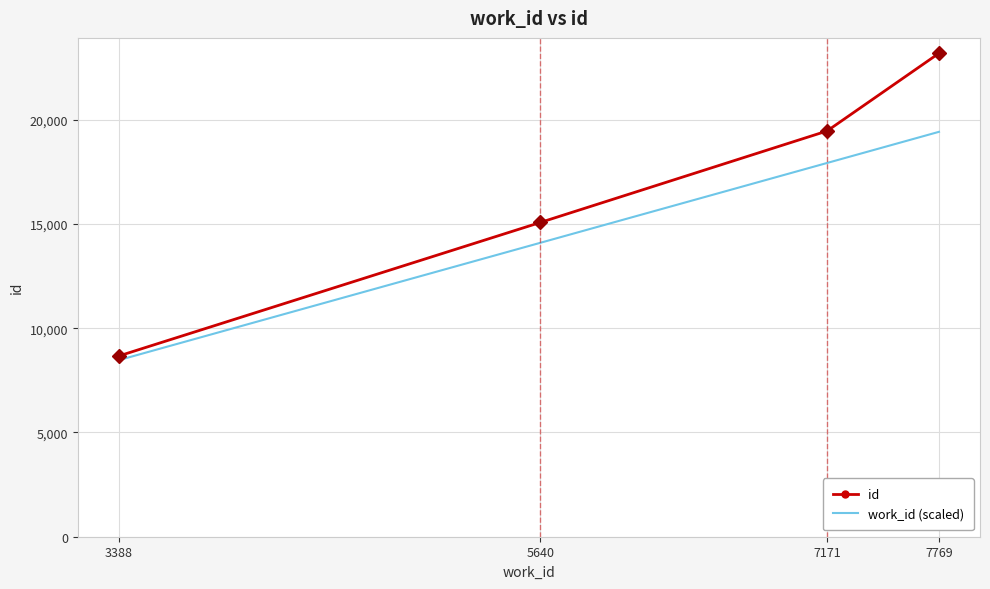

At which category is the sum across all series the highest?

7769